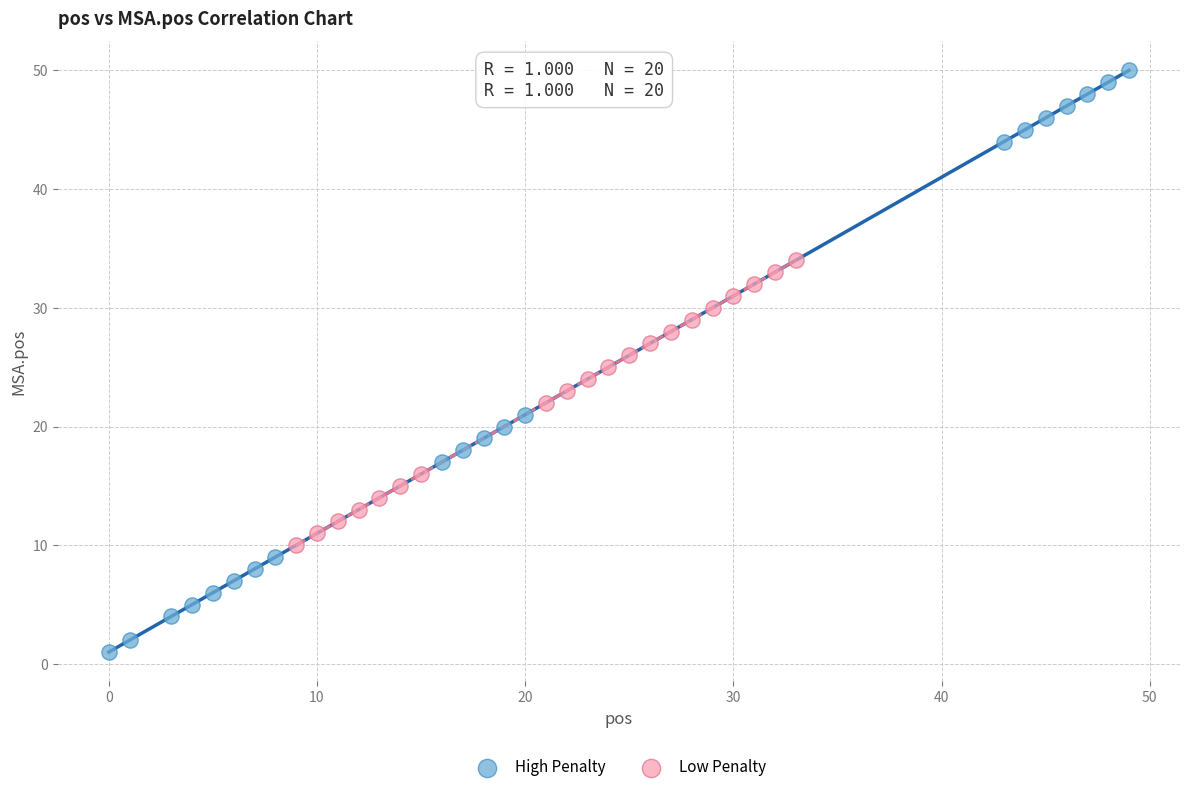

Which series reaches the minimum Y coordinate?

High Penalty